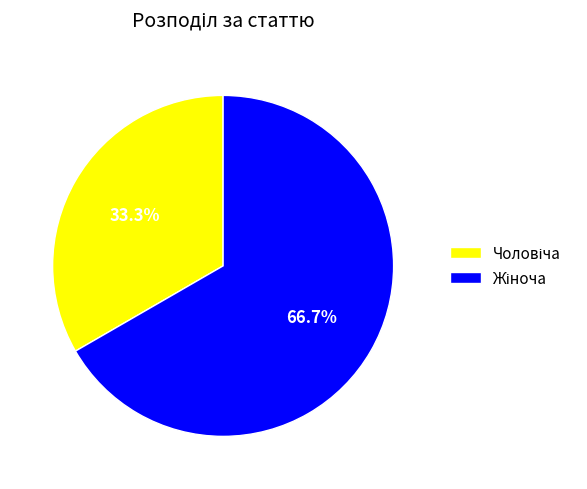

Is there any slice that represents more than half of the pie?

Yes